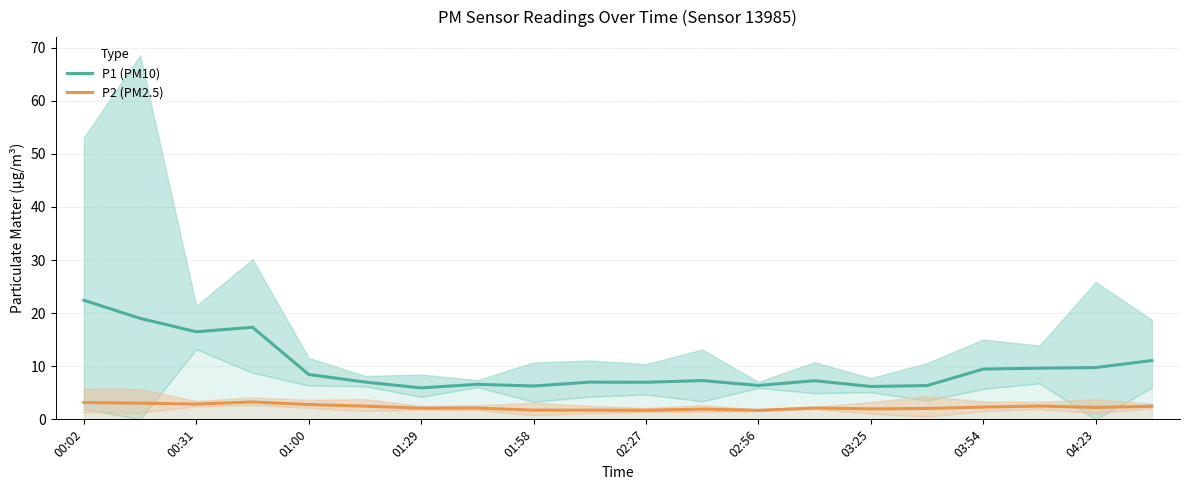

What is the highest value of the P2 (PM2.5) series?

3.3